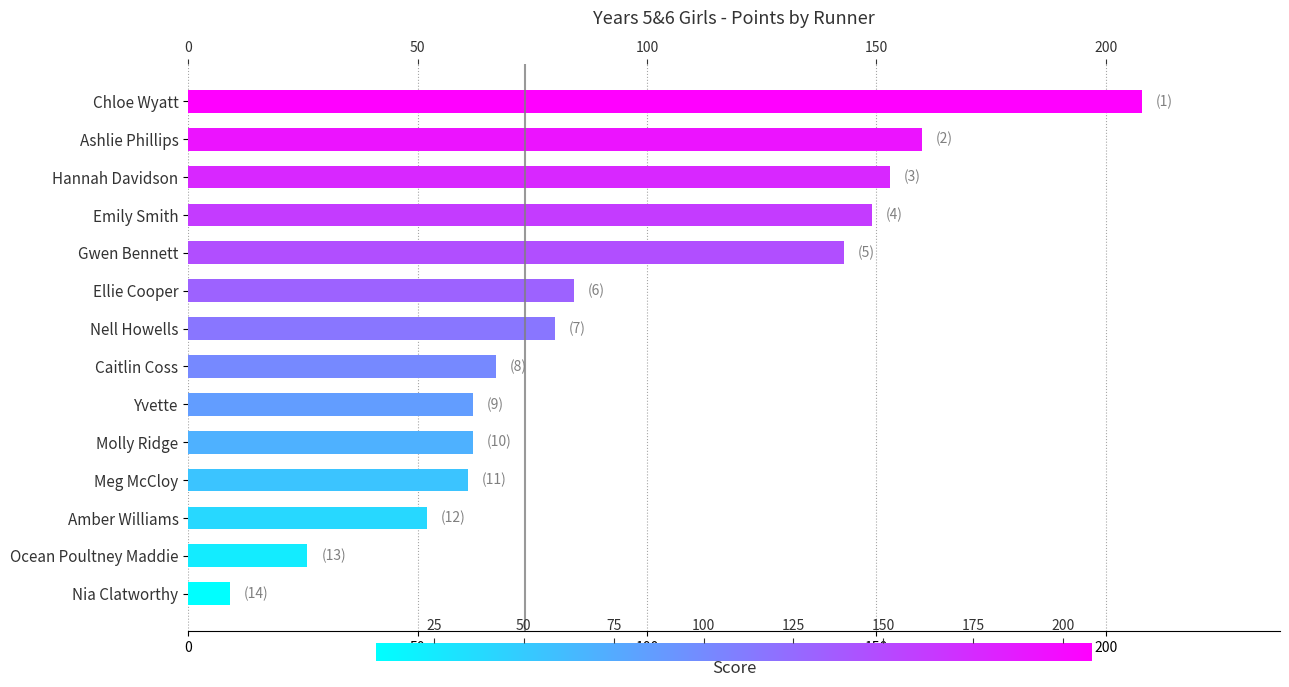

Between Nell Howells and Ocean Poultney Maddie, which is larger?

Nell Howells